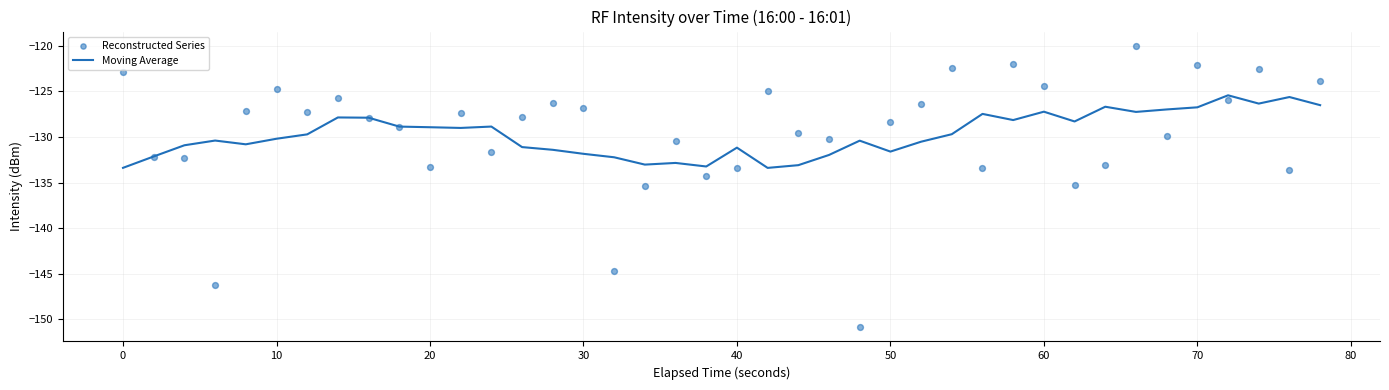

What are all the series names shown in the legend?

Moving Average, Reconstructed Series